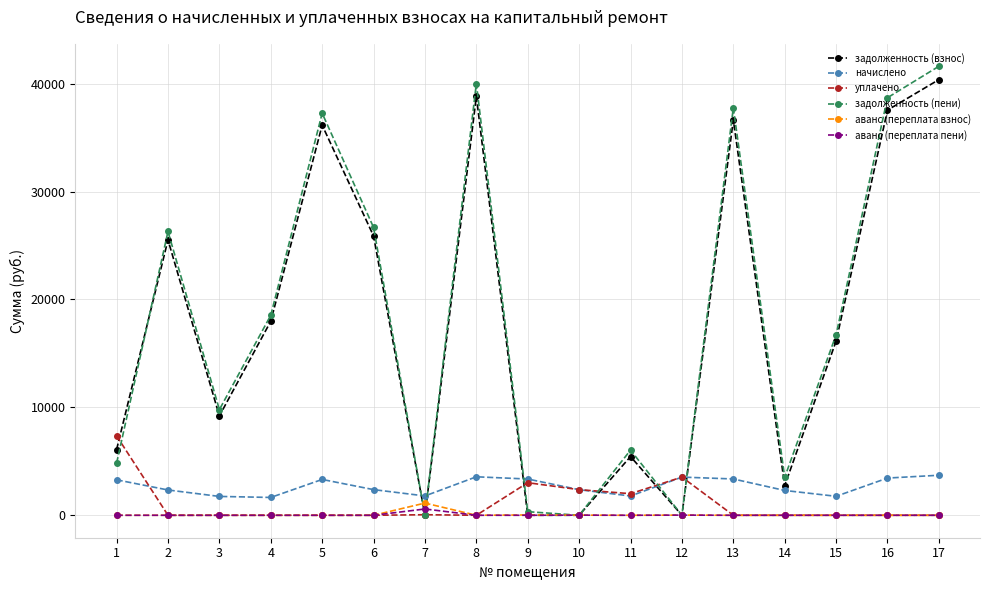

What is the value of the задолженность (взнос) point at the 6th from the left?

25882.0